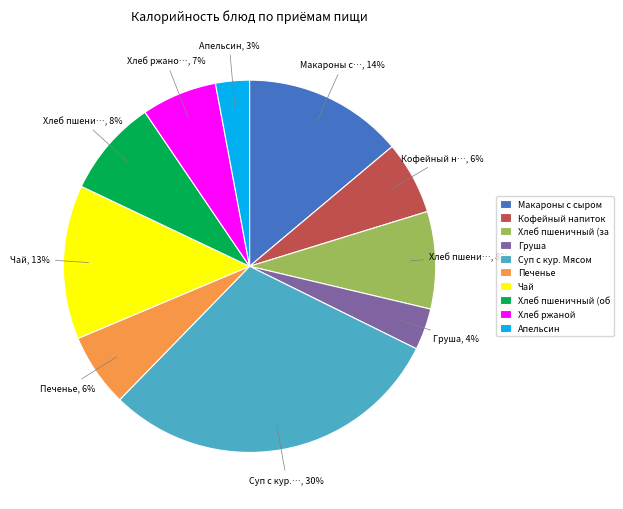

Is the sum of Апельсин and Макароны с сыром greater than half?

No